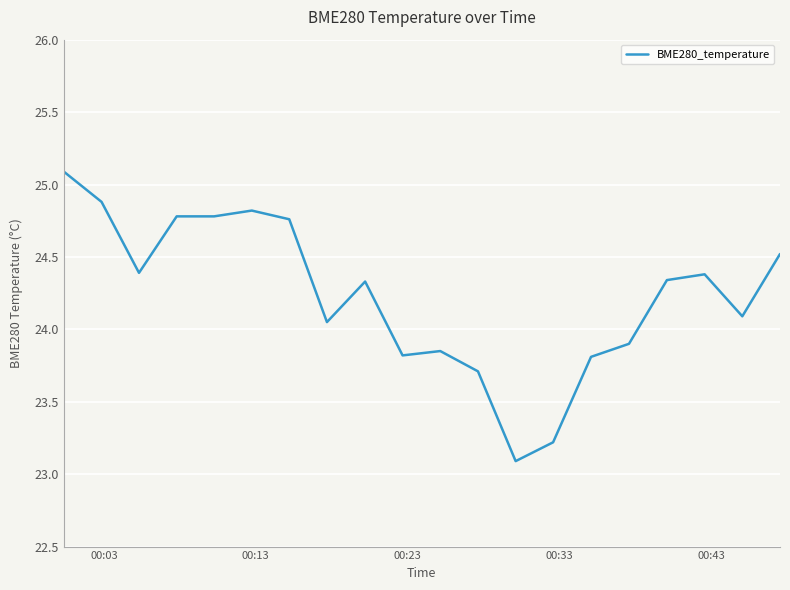

What is the difference between the maximum and minimum values?

2.0